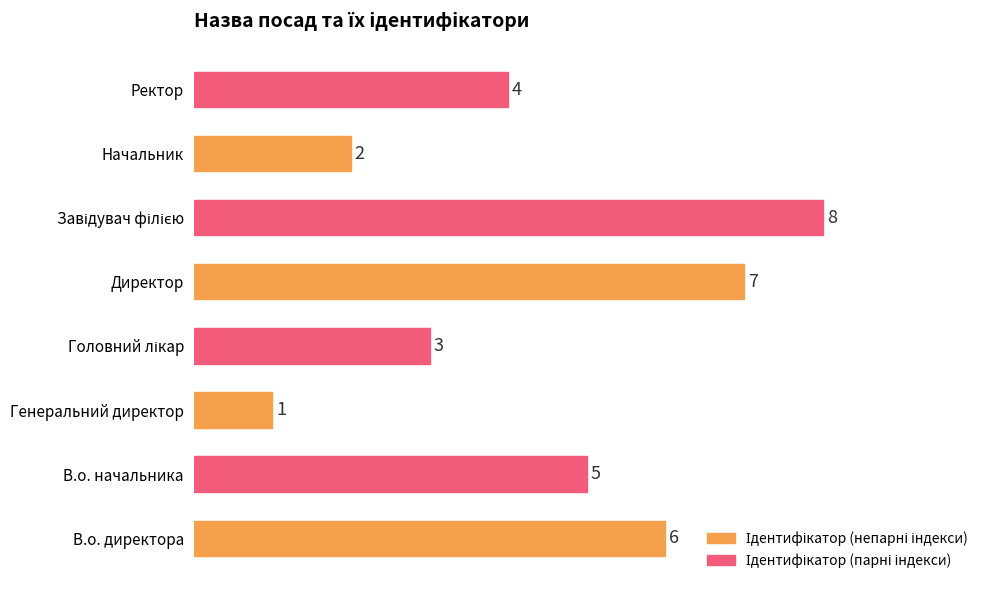

Approximately how many times larger is the value at Начальник compared to Директор?

0.3